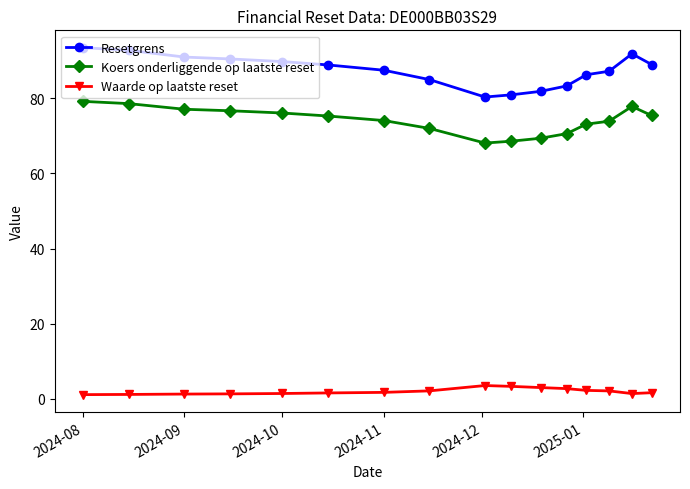

In Koers onderliggende op laatste reset, how many points are lower than both neighbors (excluding endpoints)?

1